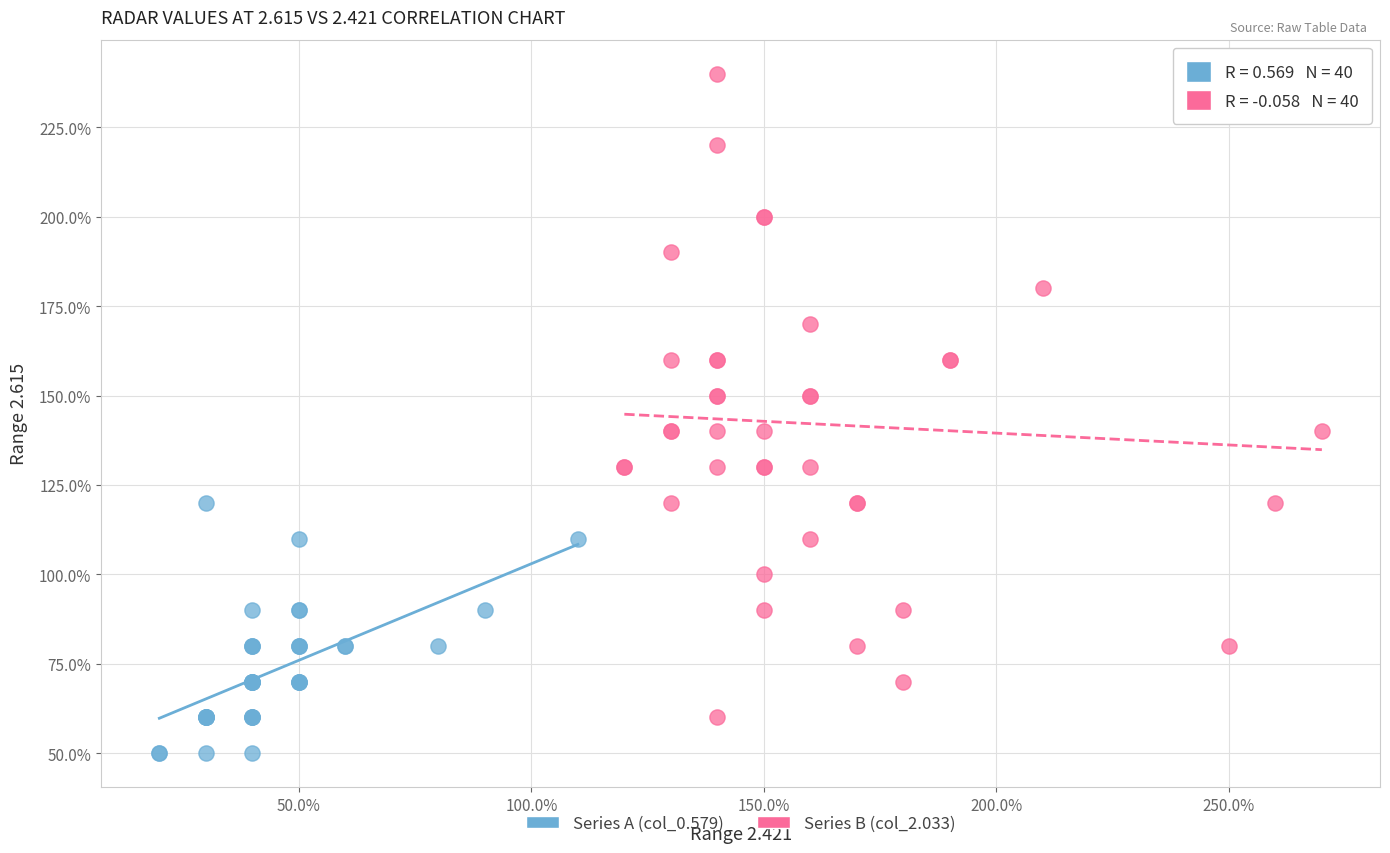

Which series has the largest Y range (max minus min)?

Series B (col_2.033)